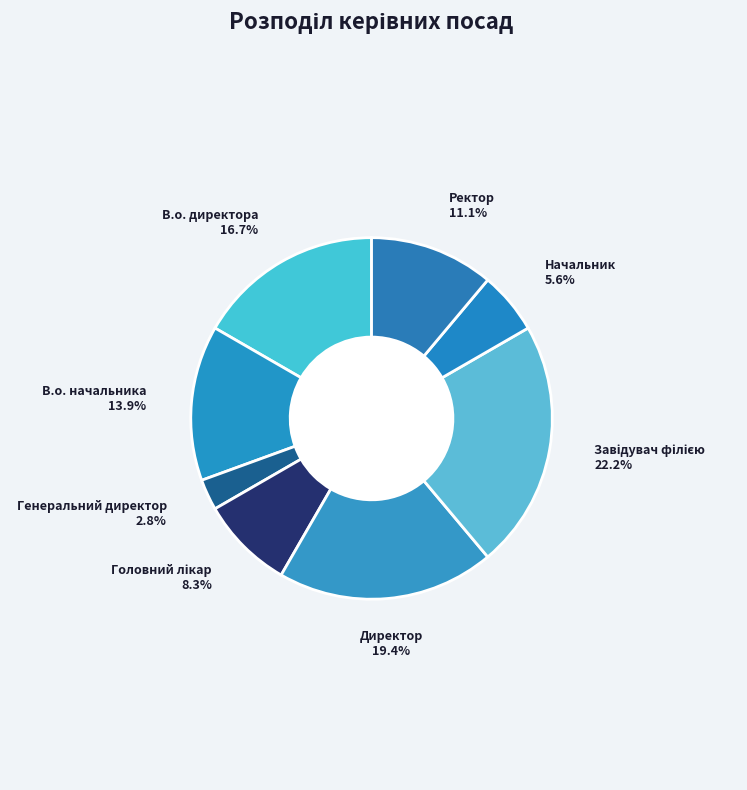

How many slices are in this pie chart?

8